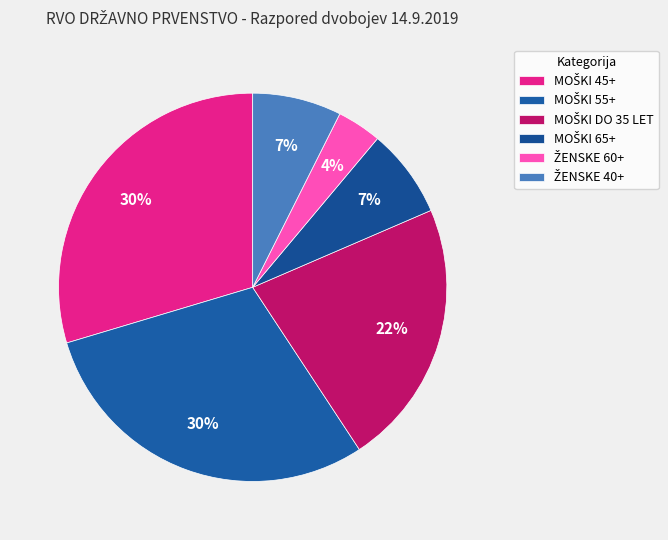

To the nearest percent, what is the difference between the largest and smallest slice percentages?

26%